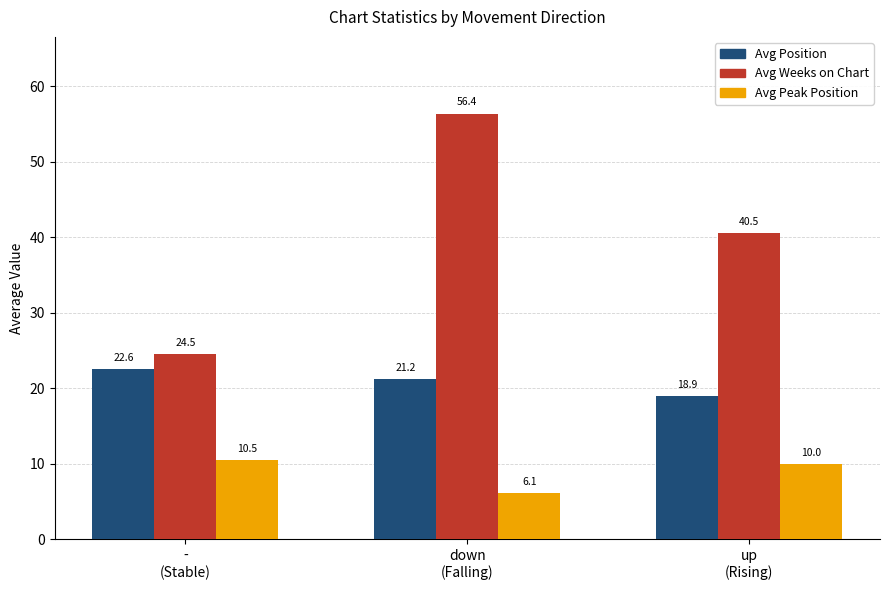

List the series in order of their peak value, highest first.

Avg Weeks on Chart, Avg Position, Avg Peak Position